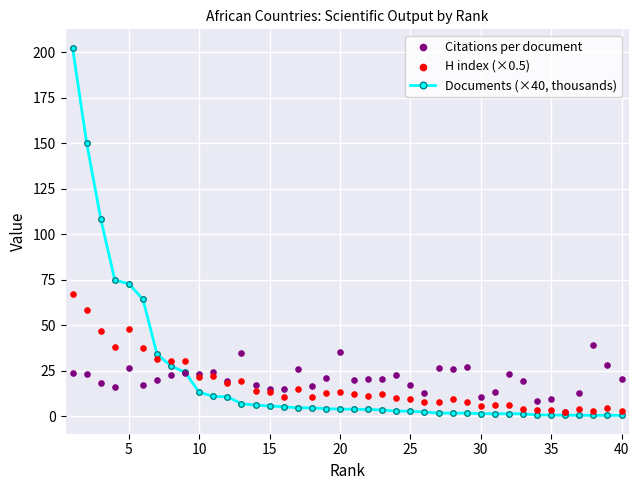

Which series has the largest Y range (max minus min)?

Documents (×40, thousands)